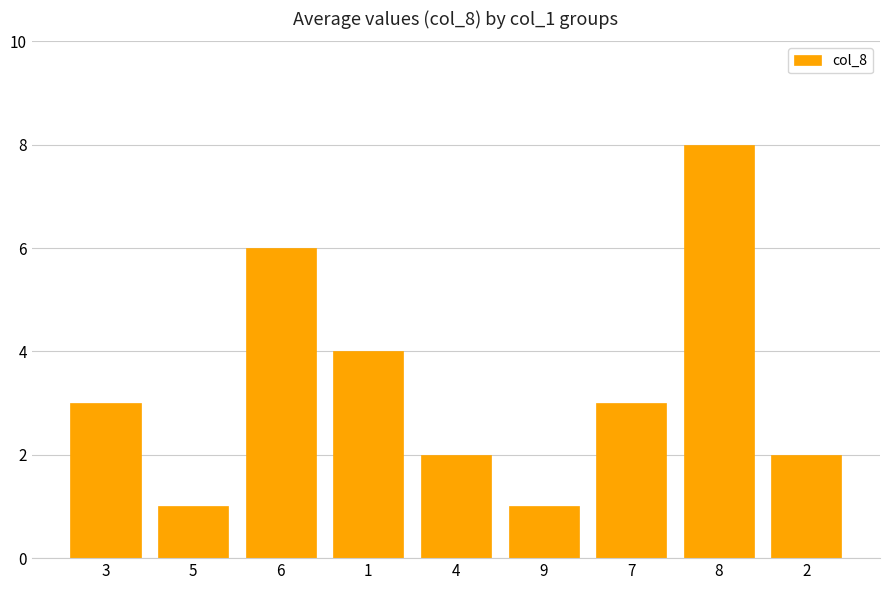

Which has a higher value, 5 or 6?

6